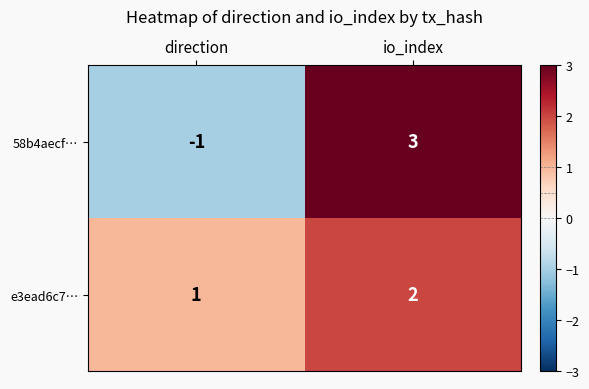

What is the difference between the 58b4aecf… values at direction and io_index?

4